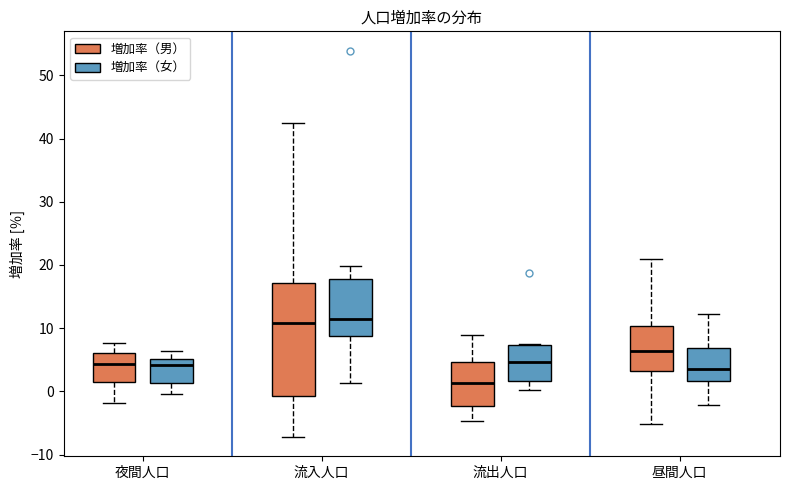

Where does the lower whisker of the box for 夜間人口 (増加率（男）) end on the y-axis? The values are not printed on the chart, so give them approximately, as read against the axis.

-2